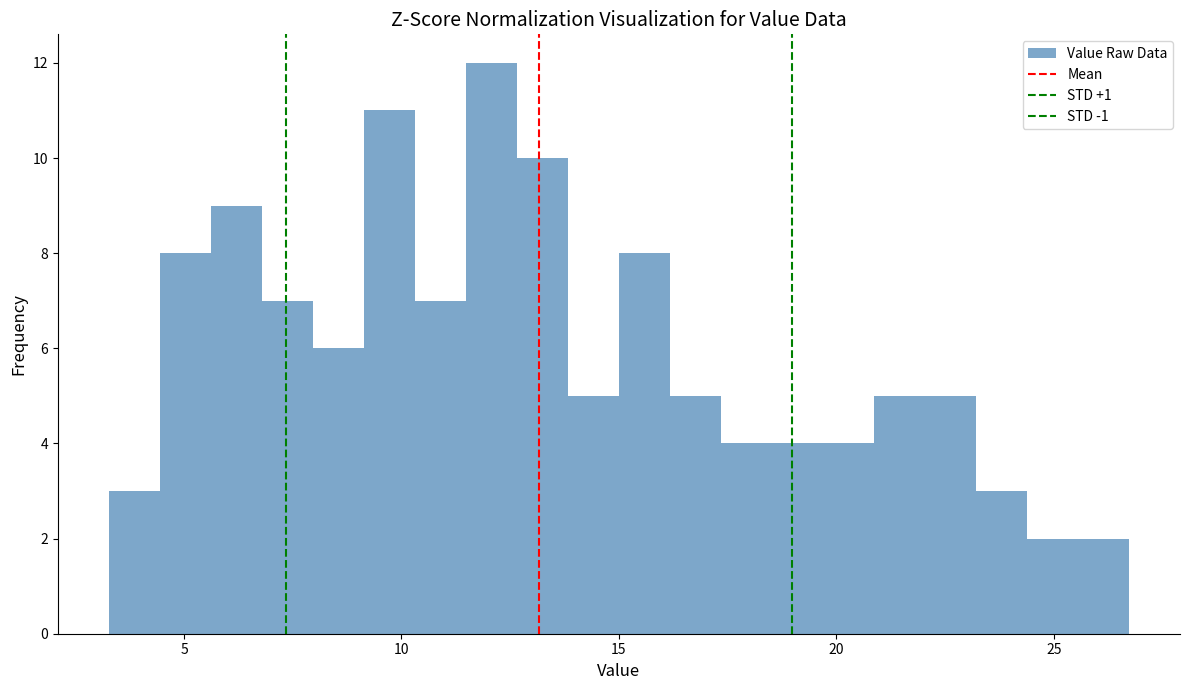

Around what value on the x-axis is the tallest bar? Give the approximate position of its centre, as read against the axis.

12.0